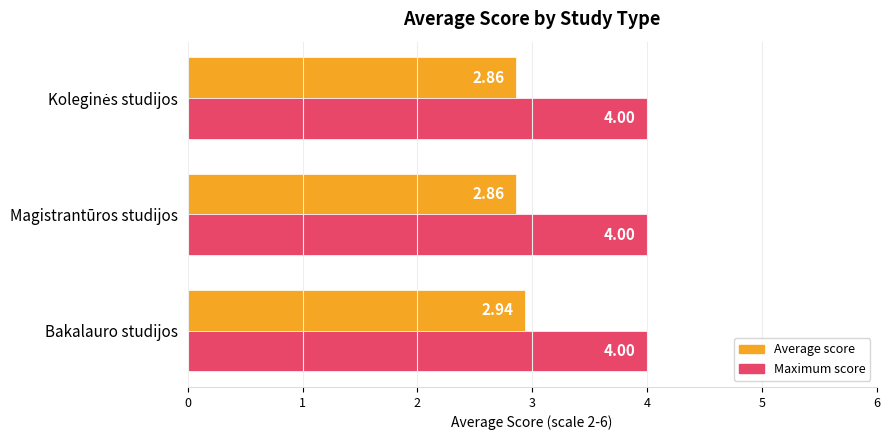

Which series has the largest total across all categories?

Maximum score